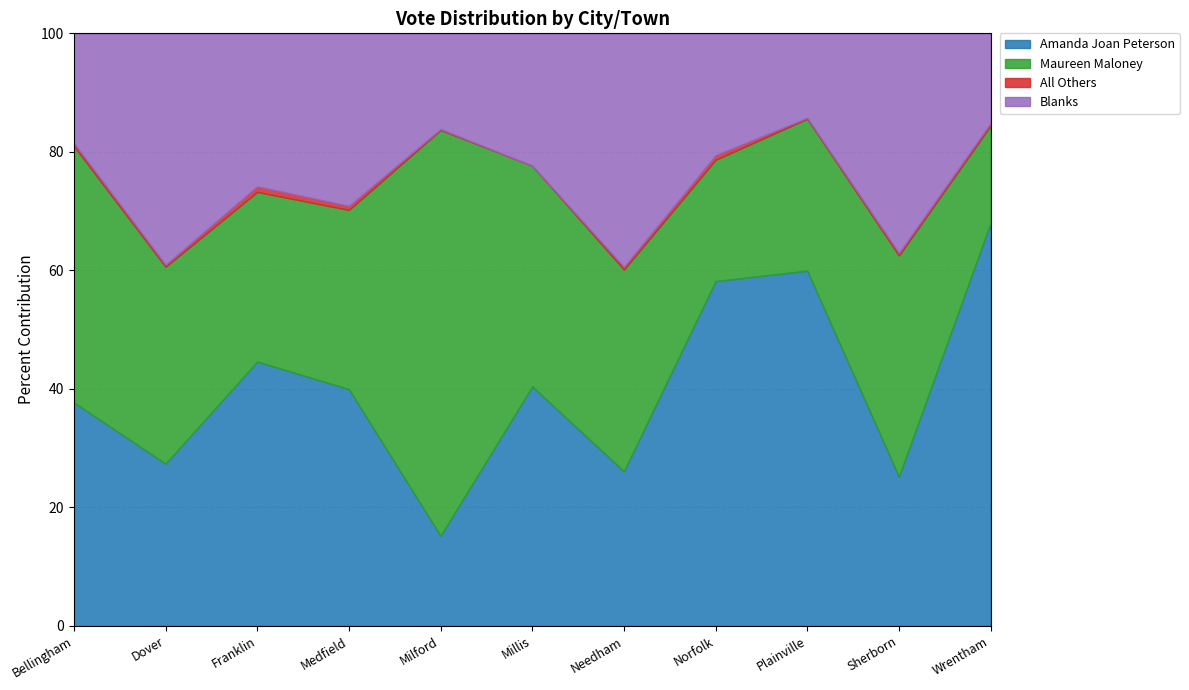

The Amanda Joan Peterson series shows 15.2 at Milford. True or false?

True